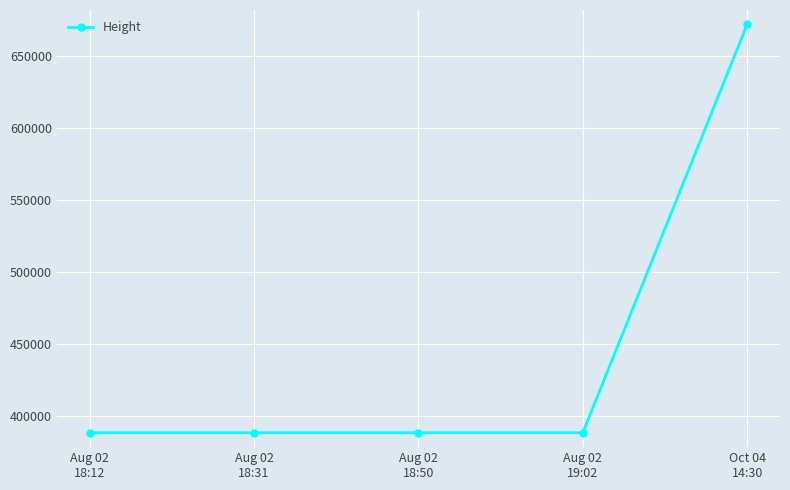

What is the value of the 2nd point from the left?

388429